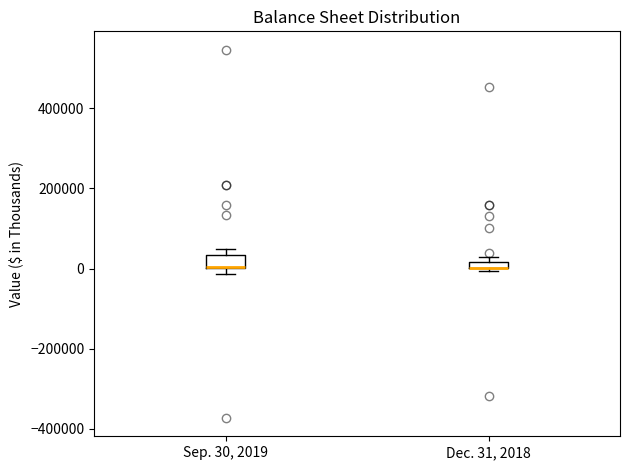

Where is the upper edge of the box for Sep. 30, 2019 on the y-axis? The values are not printed on the chart, so give them approximately, as read against the axis.

40000